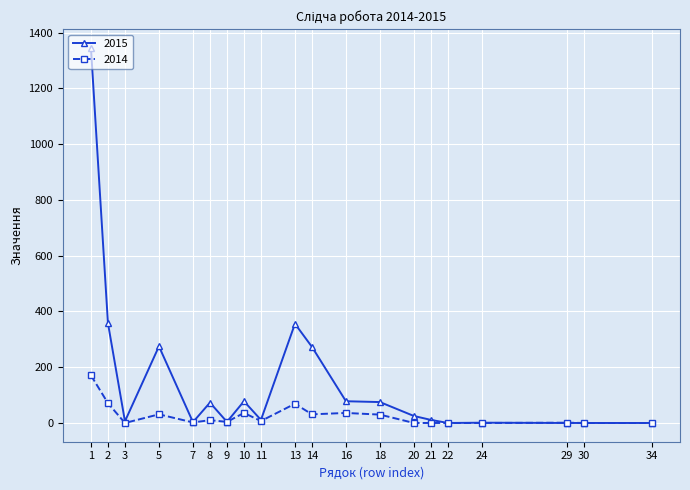

At 18, list the series in order from smallest to largest.

2014, 2015